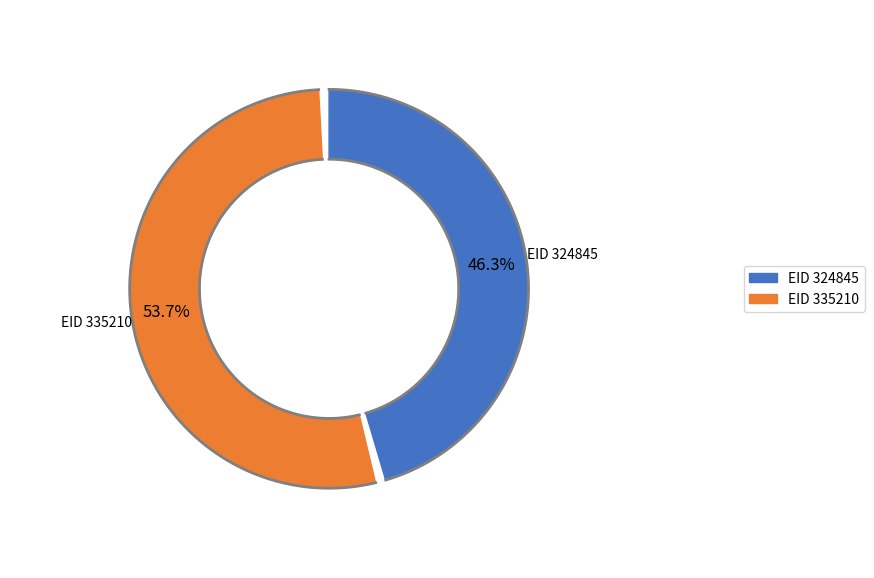

What is the majority slice?

335210